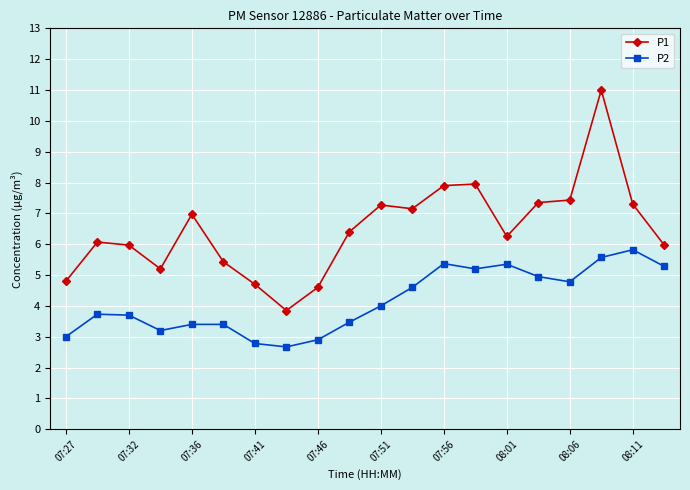

How many lines are shown in the chart?

2